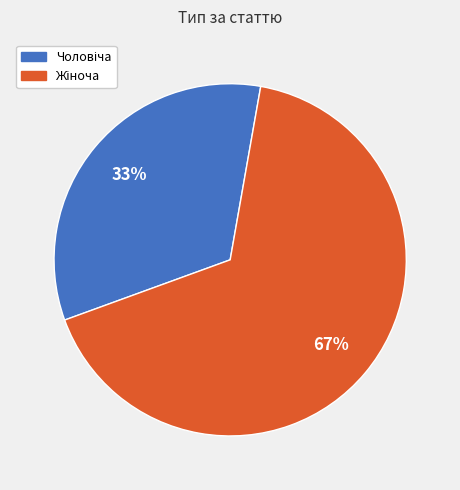

To the nearest percent, what is the average slice percentage?

50%